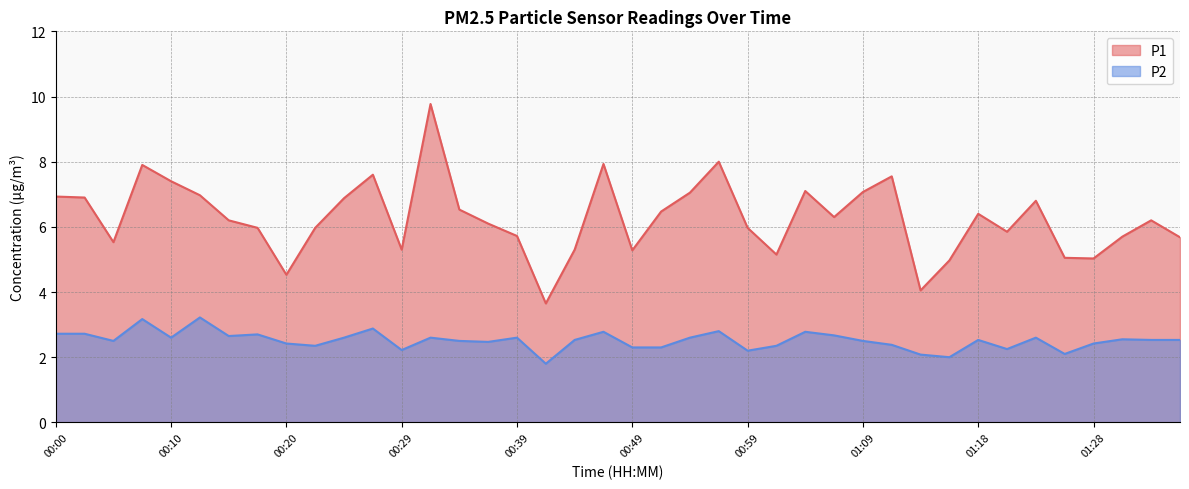

Does the chart have visible grid lines?

Yes